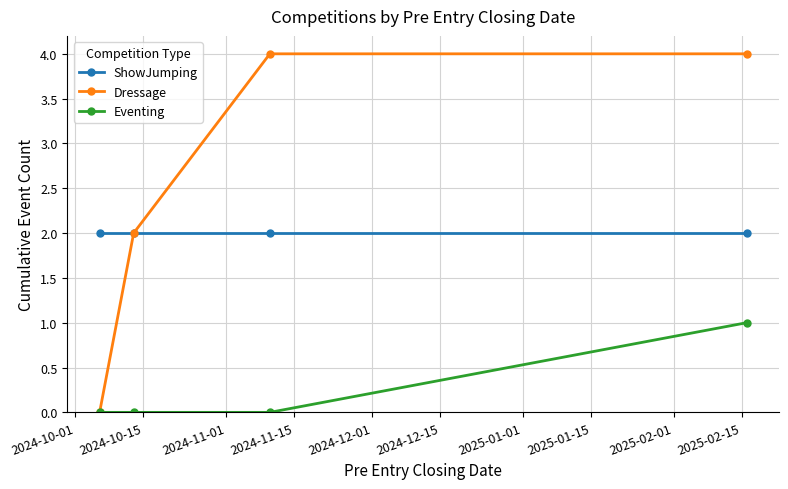

What is the maximum value shown in the chart?

4